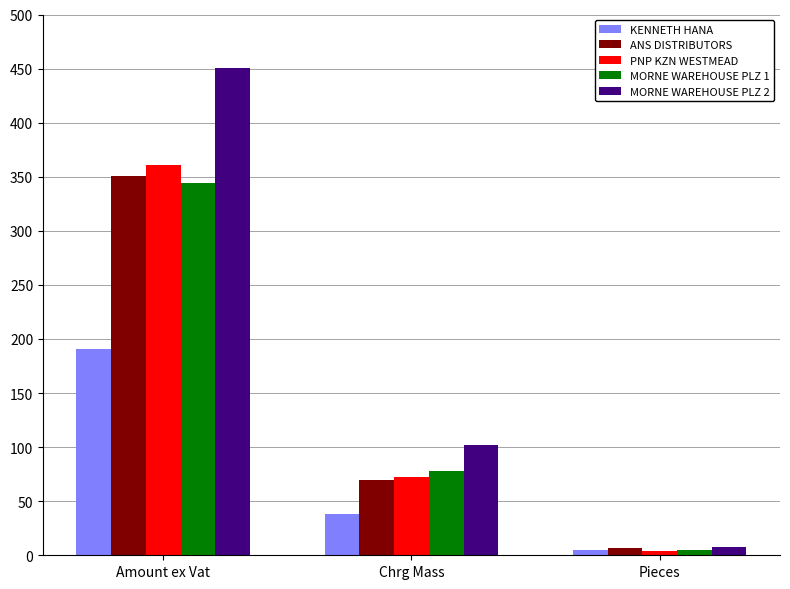

Which series has the widest spread of values?

MORNE WAREHOUSE PLZ 2